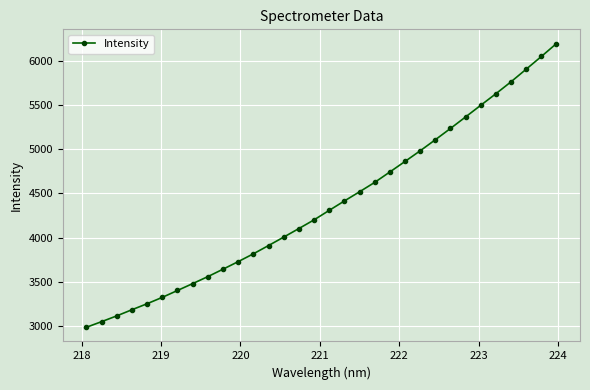

What is the value of the 21st point from the left?

4742.2